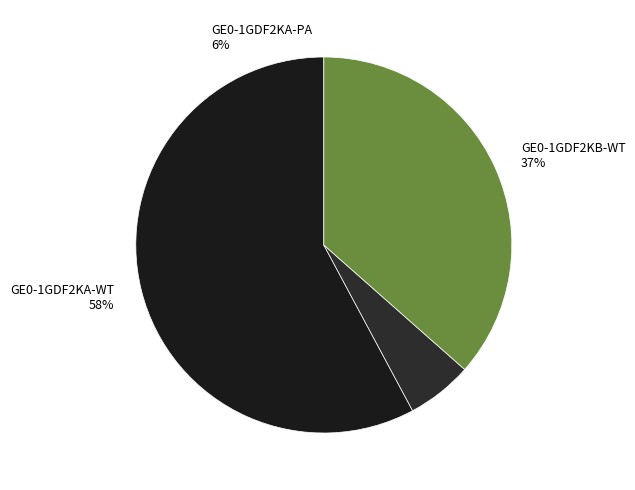

Rank the categories by value from lowest to highest.

GE0-1GDF2KA-PA, GE0-1GDF2KB-WT, GE0-1GDF2KA-WT